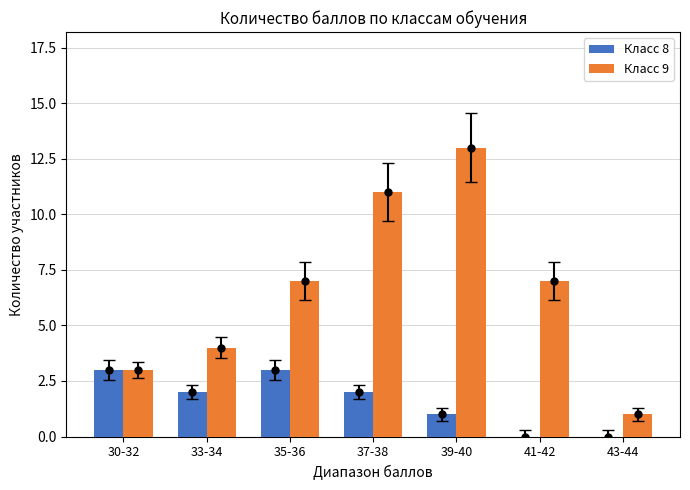

Which series reaches the minimum Y coordinate?

Класс 8